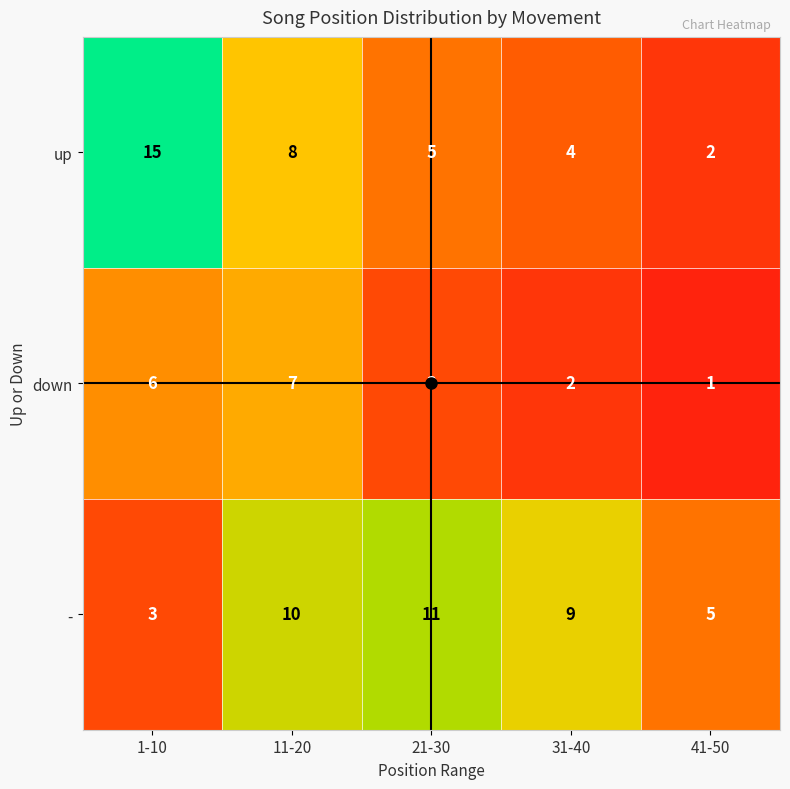

At which label does up first exceed 5?

1-10